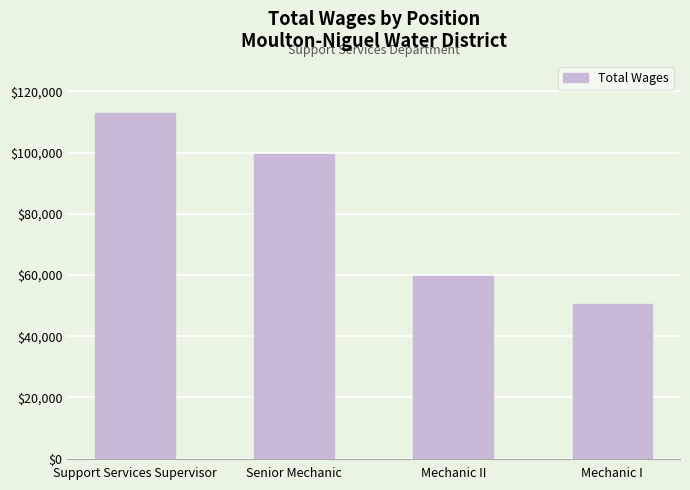

What is the label of the 2nd bar from the right?

Mechanic II